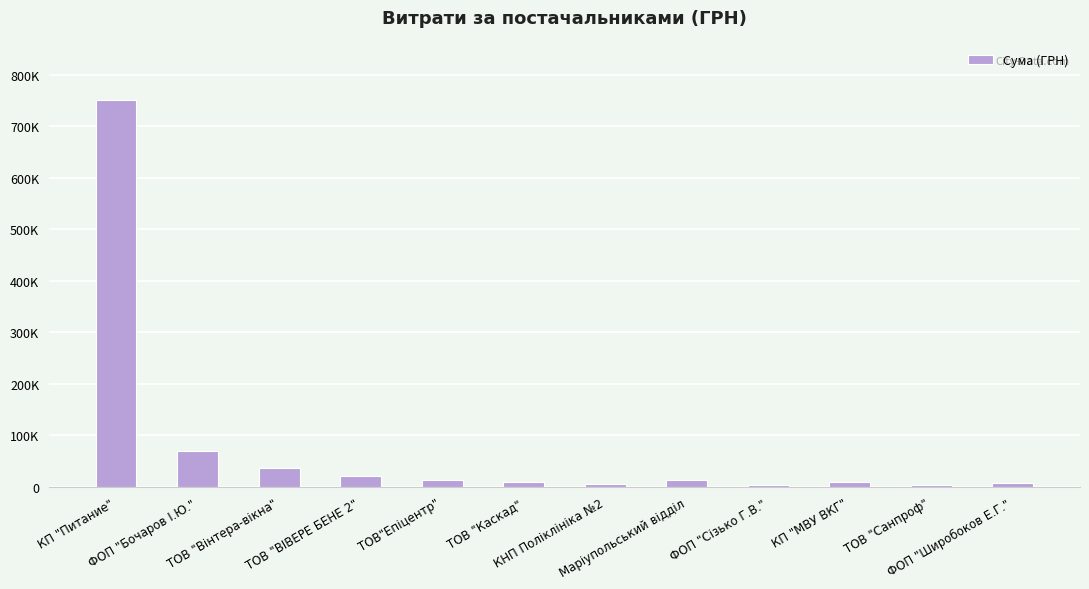

What is the sum of the values at ТОВ "Вінтера-вікна" and ТОВ "Санпроф"?

41380.7